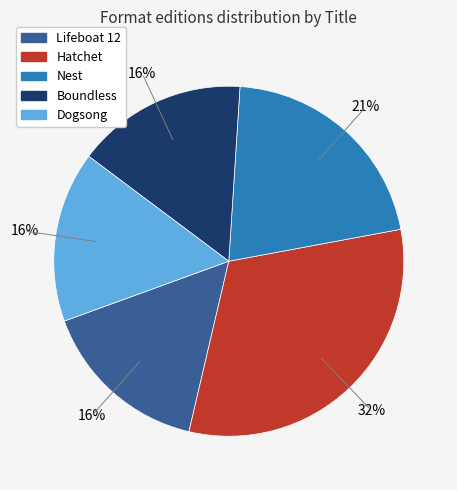

Which slice is the largest?

Hatchet